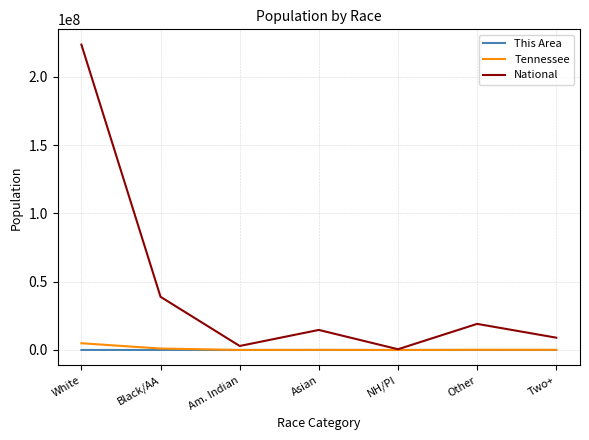

What is the smallest value displayed?

11